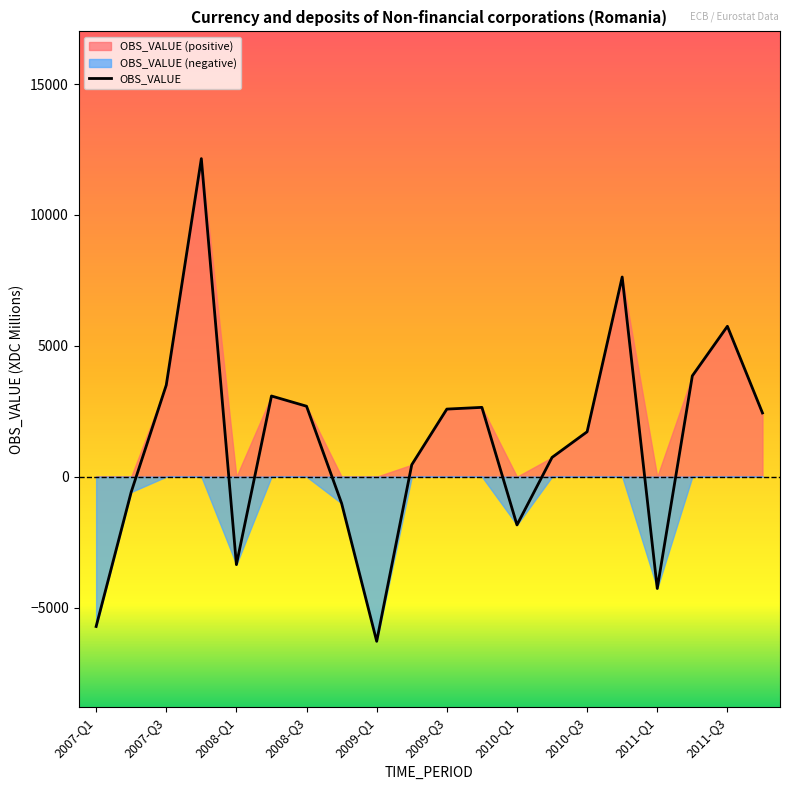

What is the highest value of the OBS_VALUE series?

12154.3